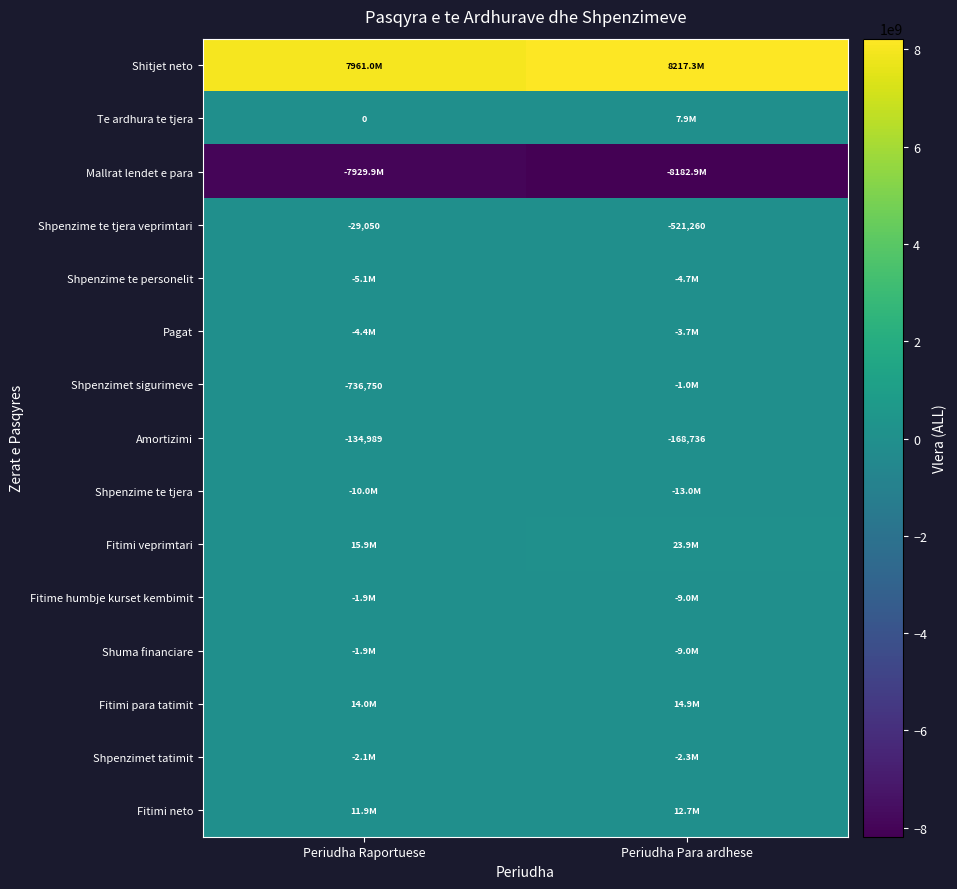

At how many categories does at least one series exceed -7058804185?

2